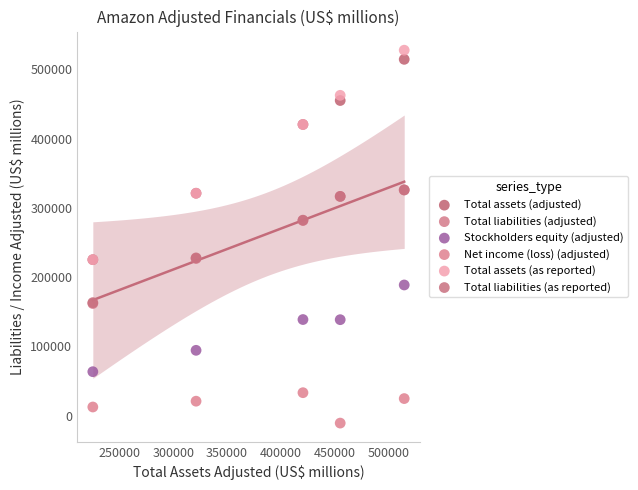

What are all the series names shown in the legend?

Total assets (adjusted), Total liabilities (adjusted), Stockholders equity (adjusted), Net income (loss) (adjusted), Total assets (as reported), Total liabilities (as reported)